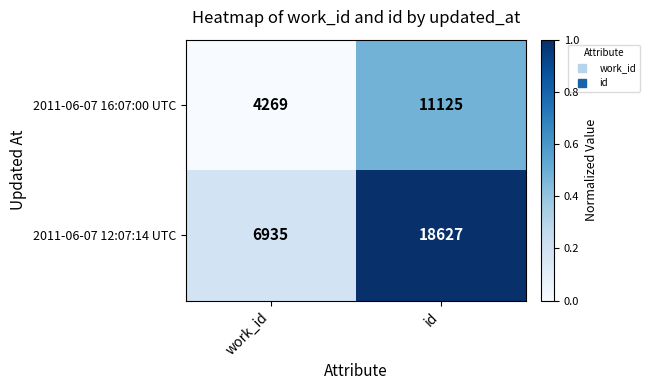

Which series changed the most between work_id and id?

2011-06-07 12:07:14 UTC